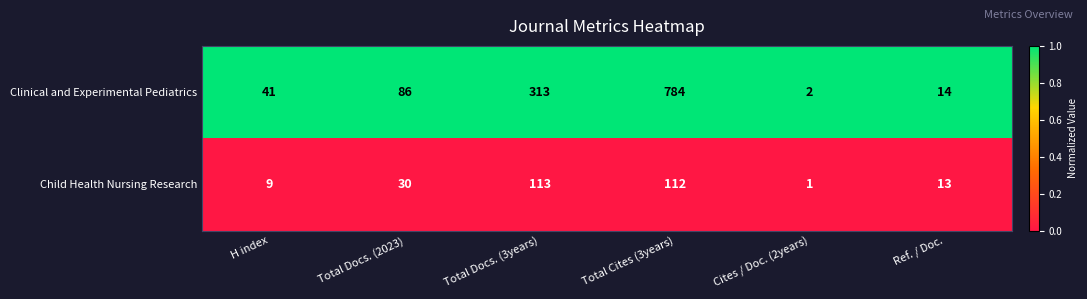

What is the total value across all series at H index?

50